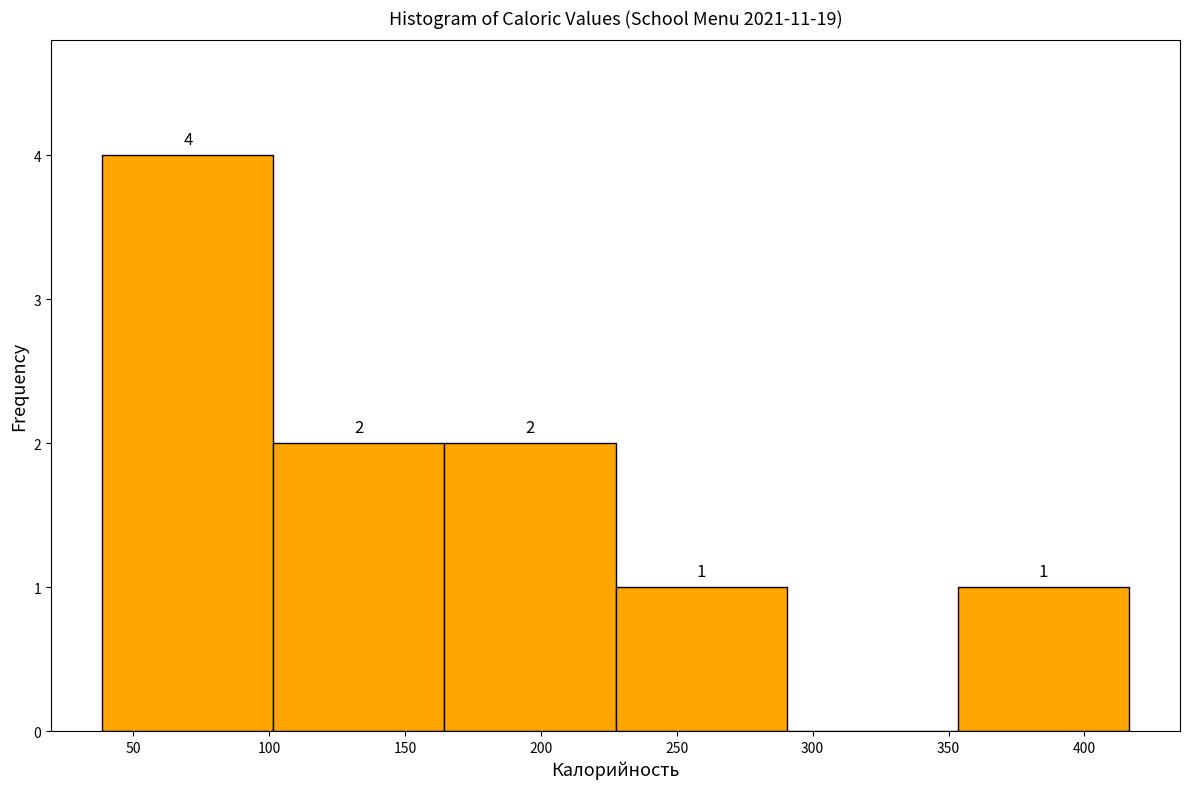

Which range on the x-axis has the tallest bar?

40 to 100